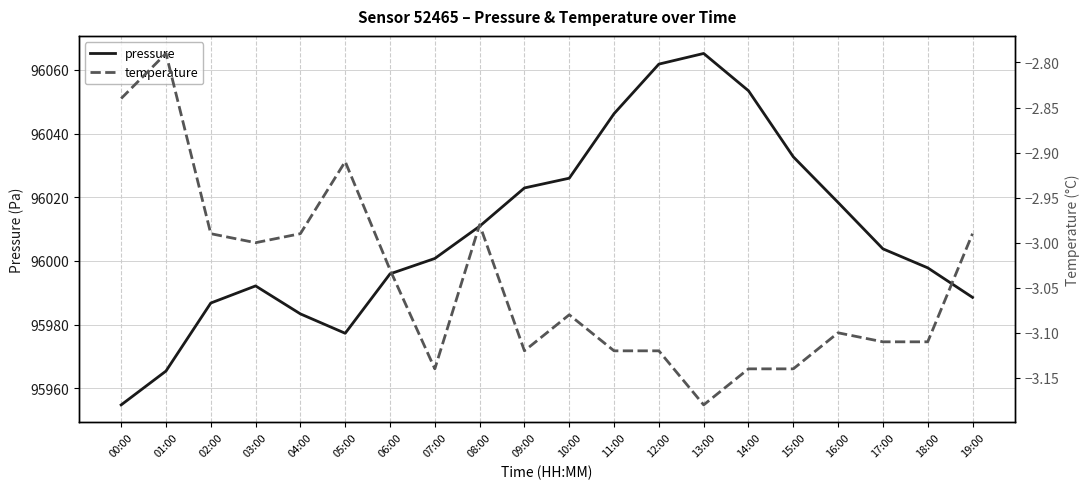

The value of temperature at 04:00 is -4.6. True or false?

False